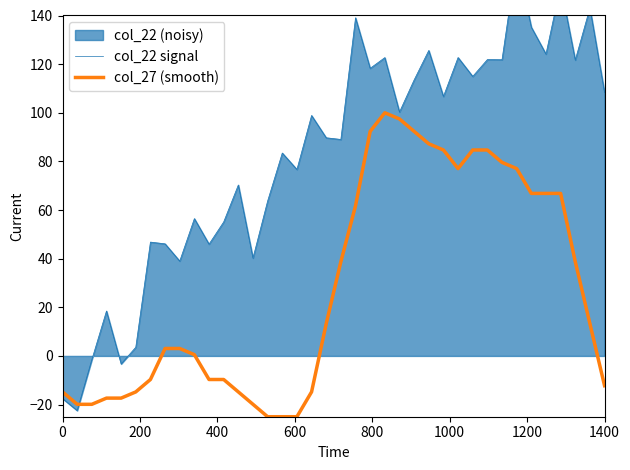

What is the maximum value for col_27 (smooth)?

100.0